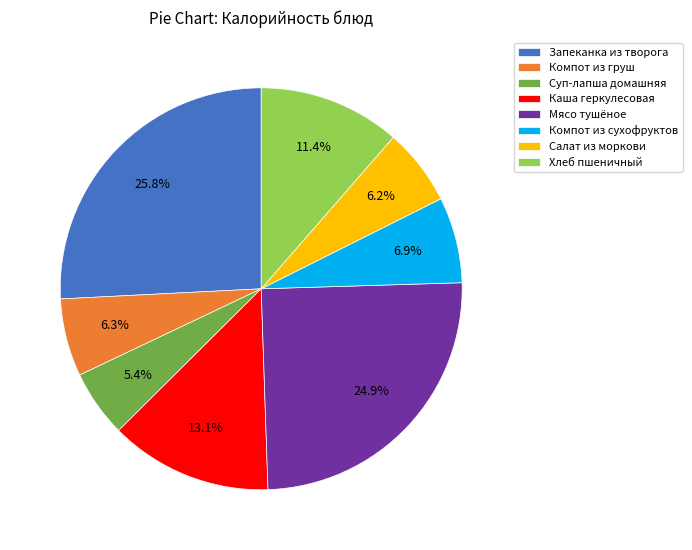

What percentage is the Компот из сухофруктов slice, to the nearest percent?

7%